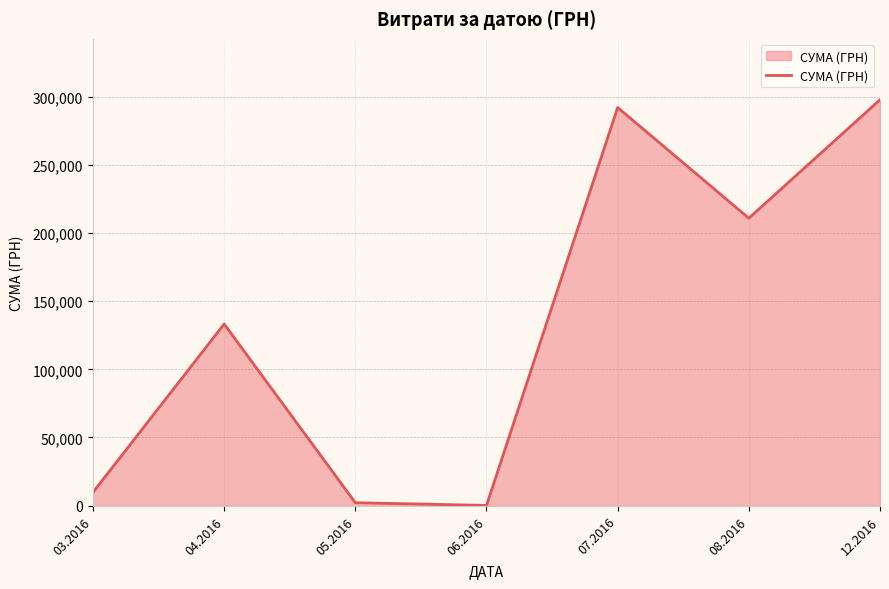

What is the change in value from 05.2016 to 12.2016?

+295575.1